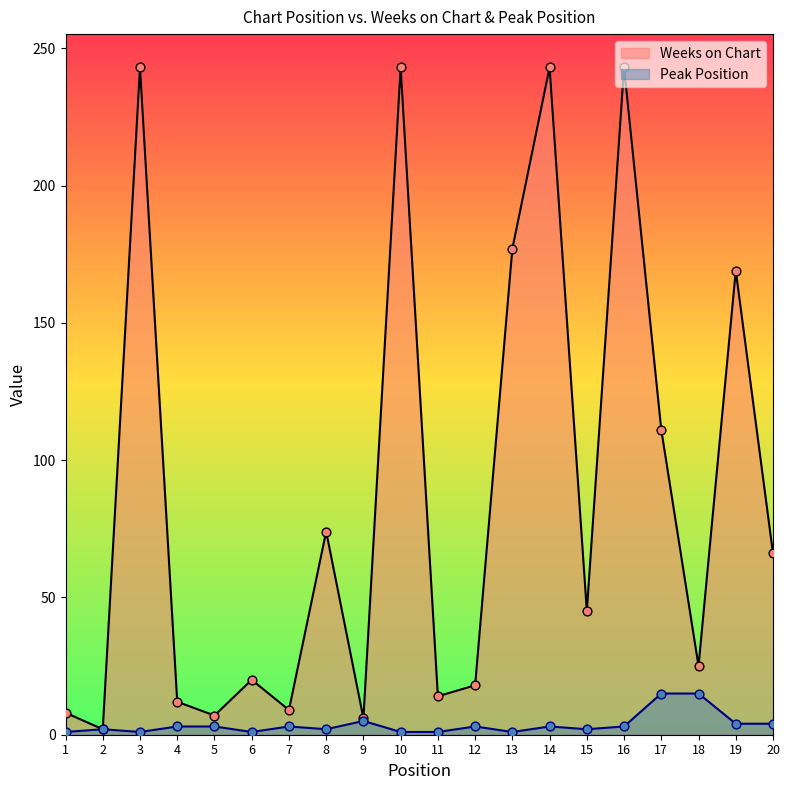

Is the value of Peak Position at 19 greater than the value of Weeks on Chart at 17?

No